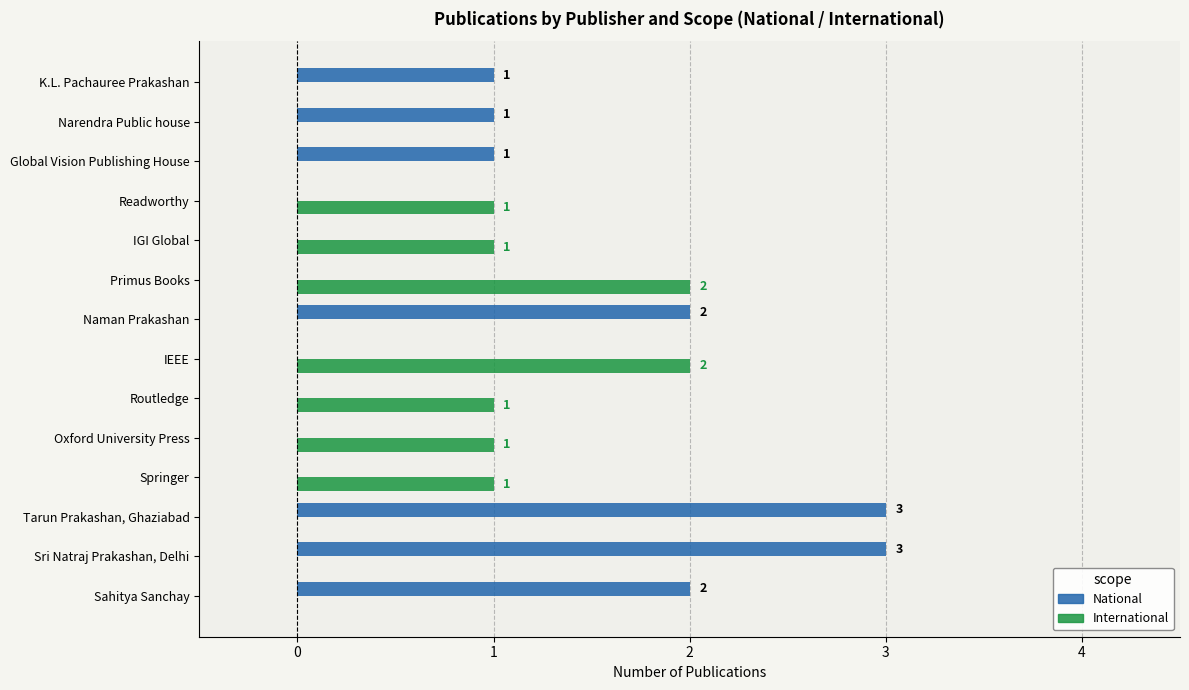

How many International values are between 0 and 1?

12